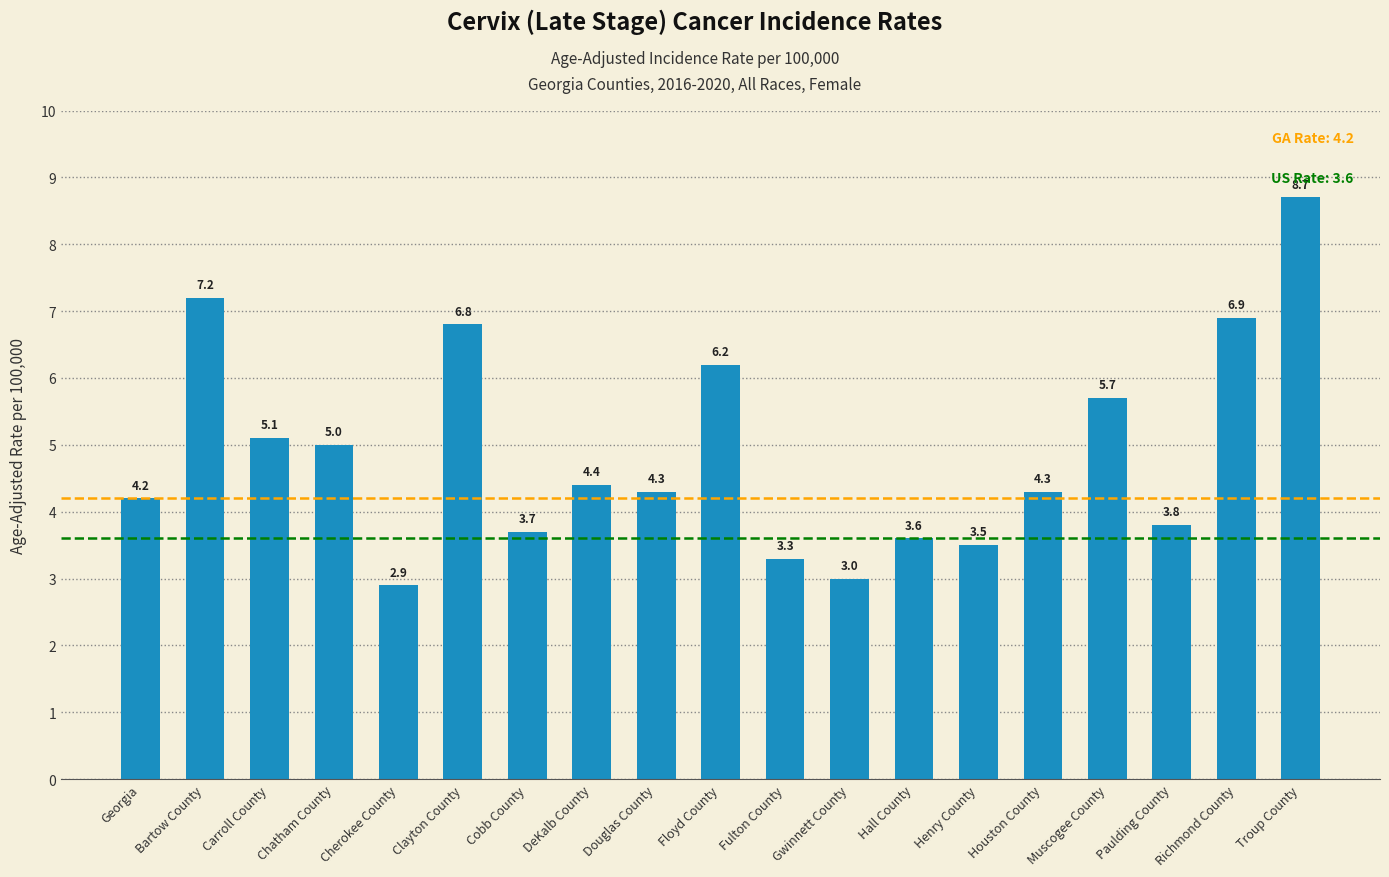

At which label does the data first exceed 4?

Georgia